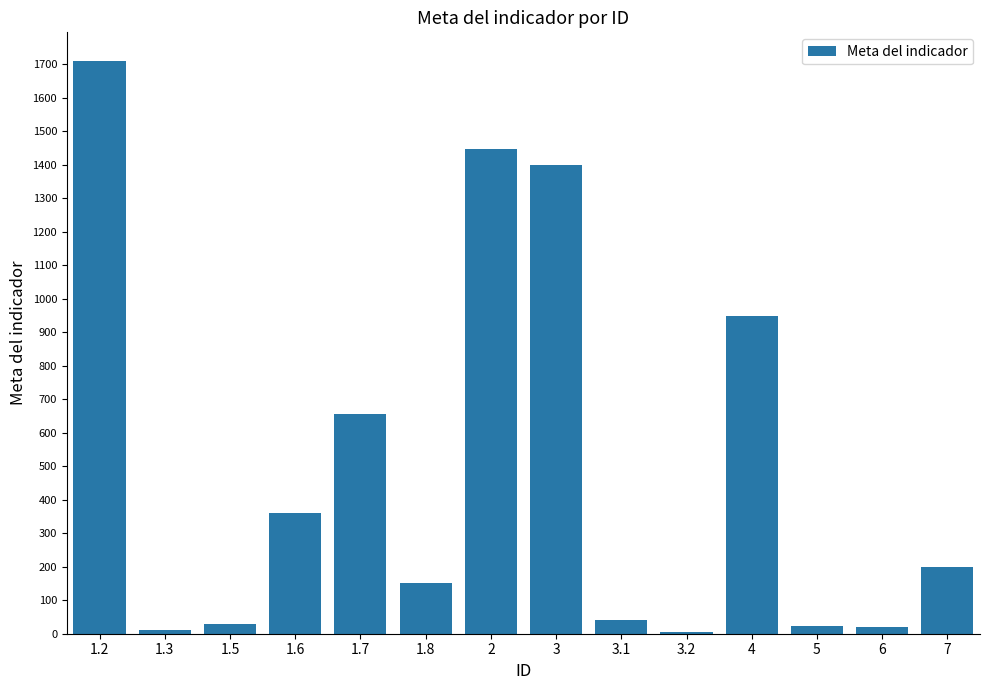

Does the chart contain stacked bars?

No